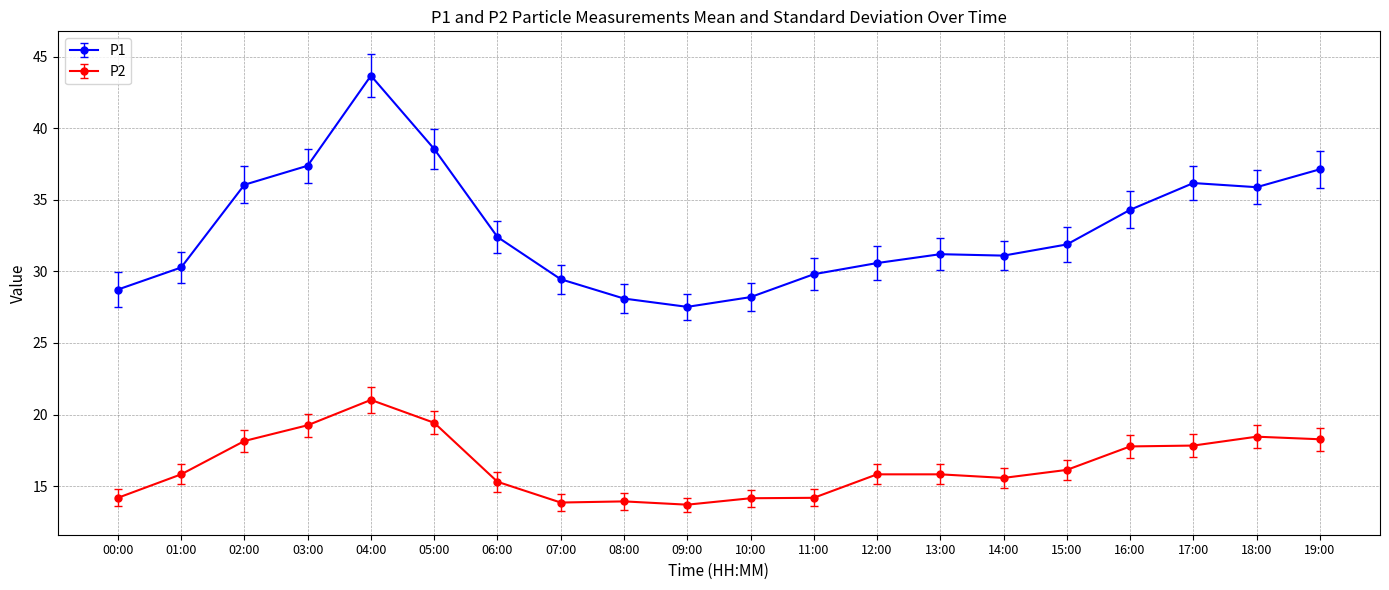

What is the smallest value displayed?

13.7